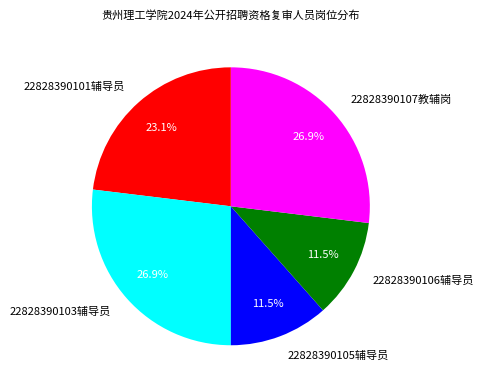

Which has a higher value, 22828390105辅导员 or 22828390101辅导员?

22828390101辅导员